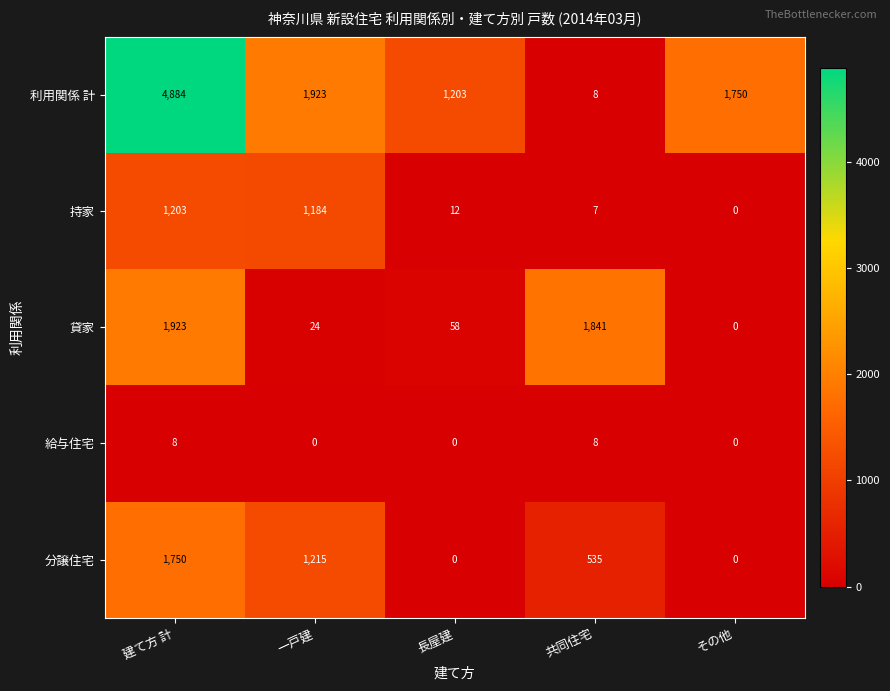

Where is 利用関係 計 nearest to the value 2446?

一戸建